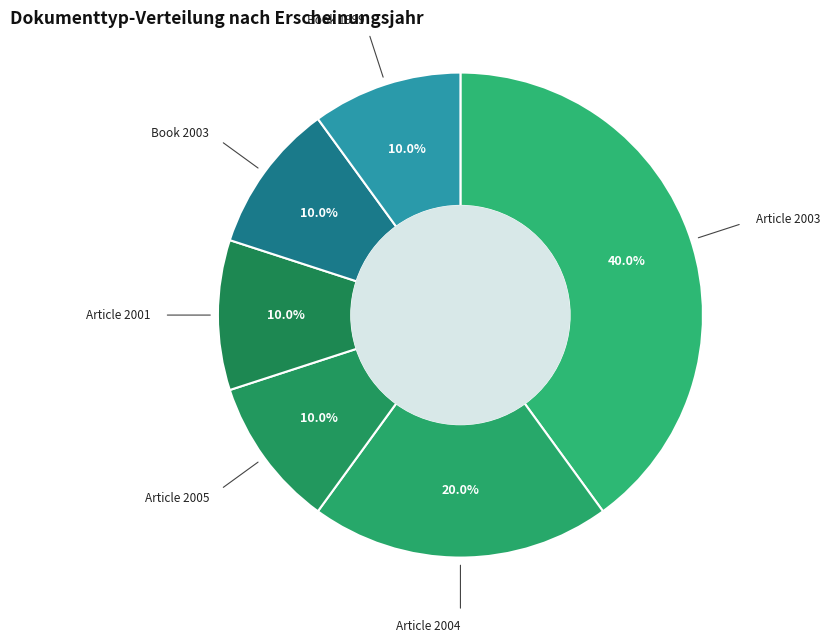

How many slices are in this pie chart?

6